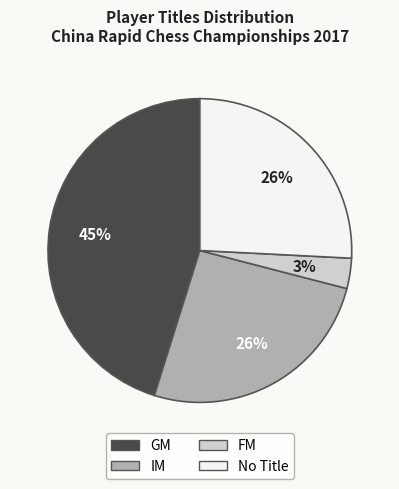

Is it true that GM is 45% of the pie?

True